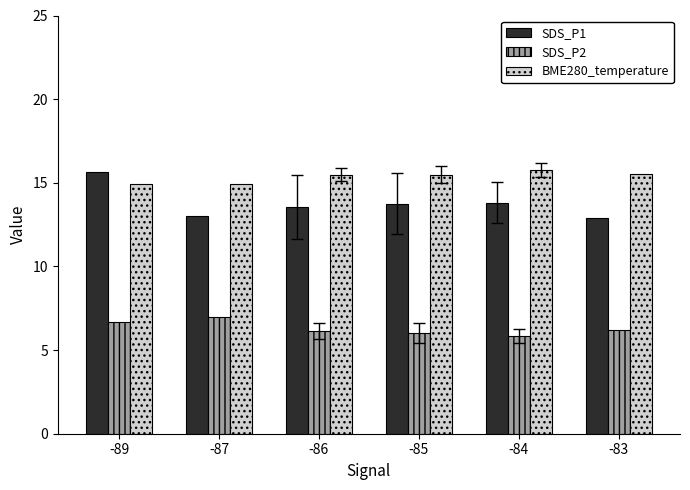

What is the difference between the SDS_P1 values at -86 and -85?

0.2